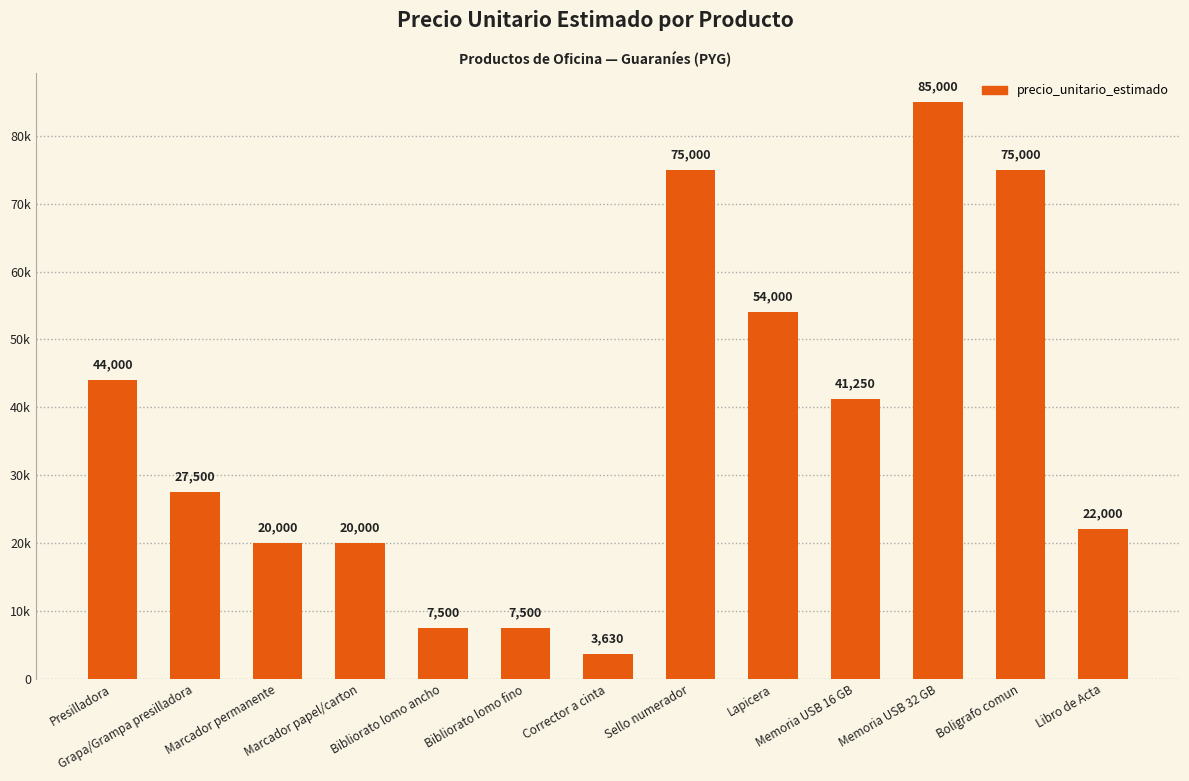

Which label corresponds to the smallest value in the chart?

Corrector a cinta